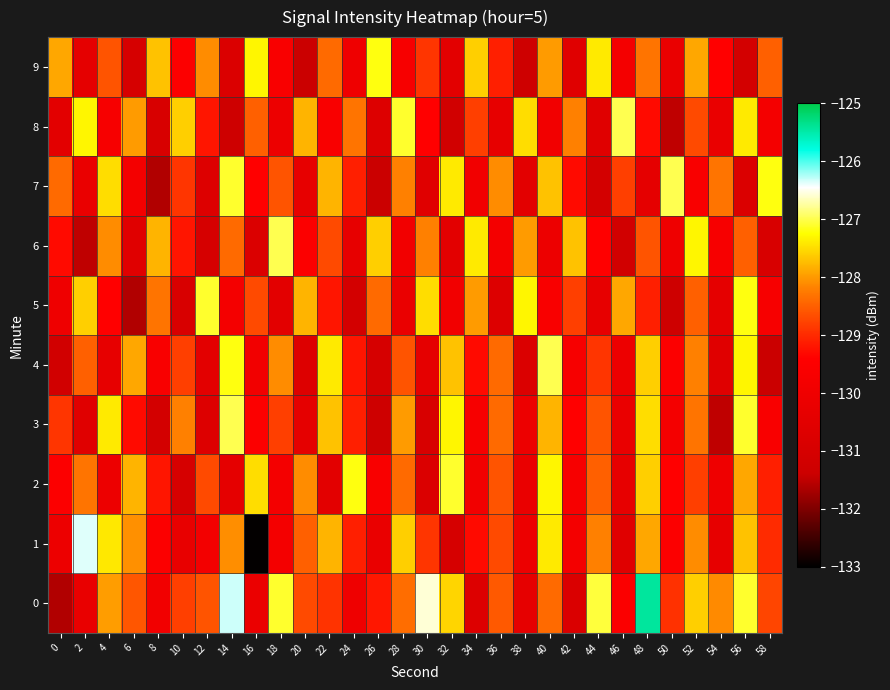

Which category has the lowest value across all series?

16